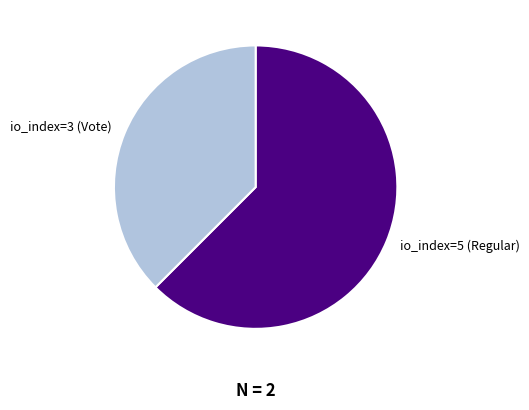

Which slice is the smallest?

io_index=3 (Vote)